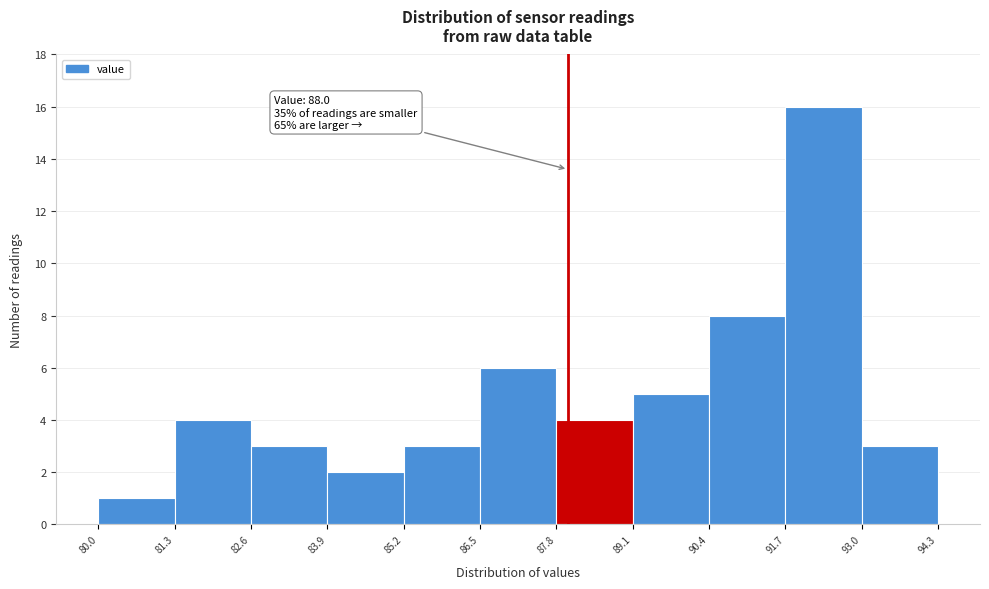

Which range on the x-axis has the tallest bar?

91.7 to 93.0